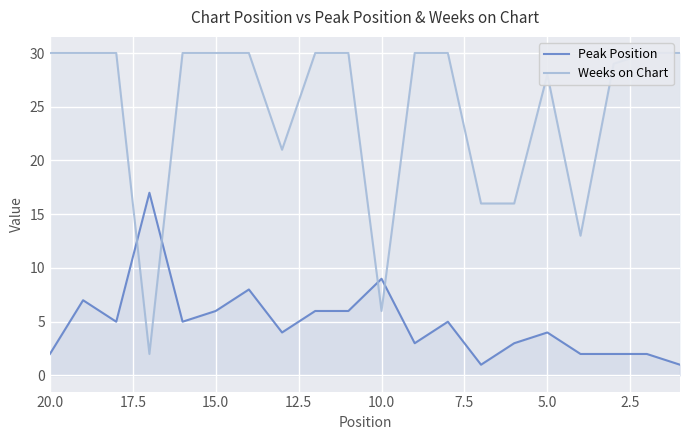

Is it true that Weeks on Chart equals 9 at 10.0?

False